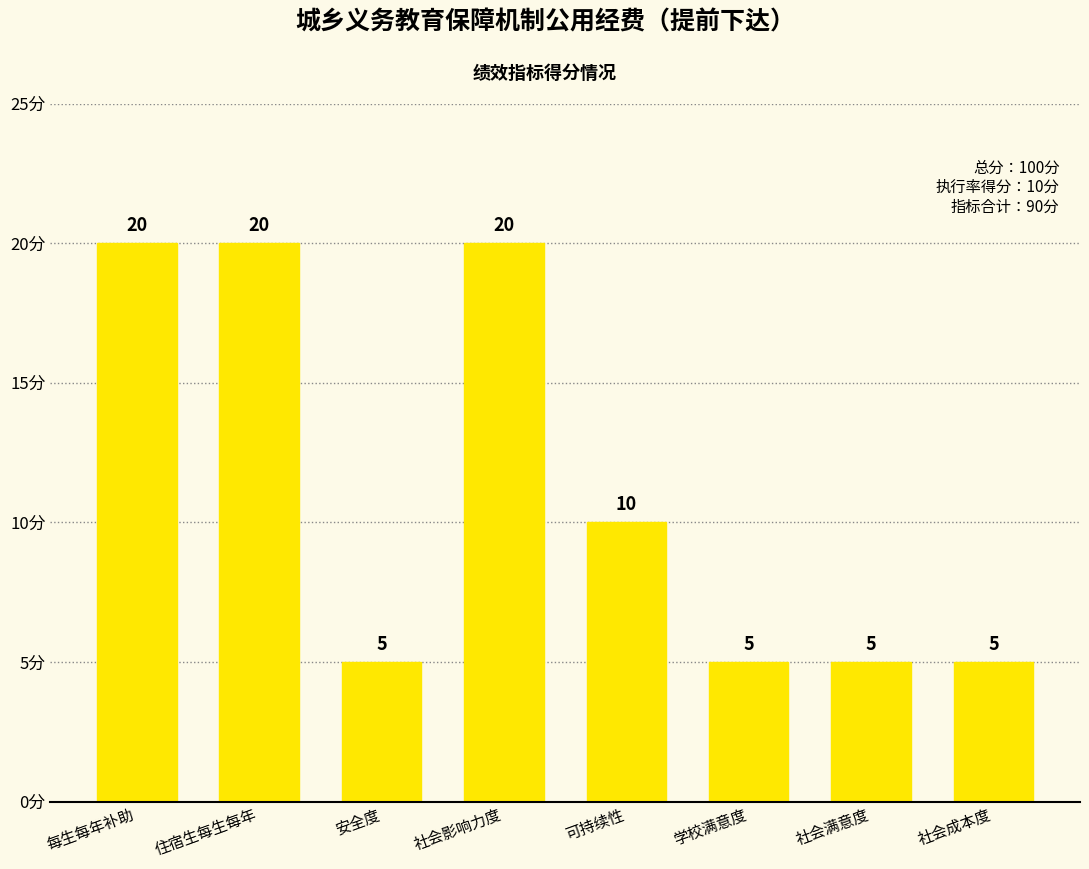

What is the difference between the maximum and second lowest values?

15